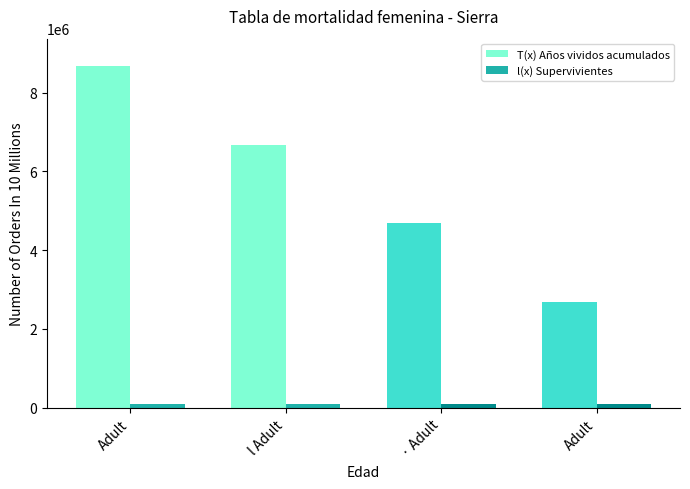

Count the l(x) Supervivientes values in the range 99400 to 100000.

3